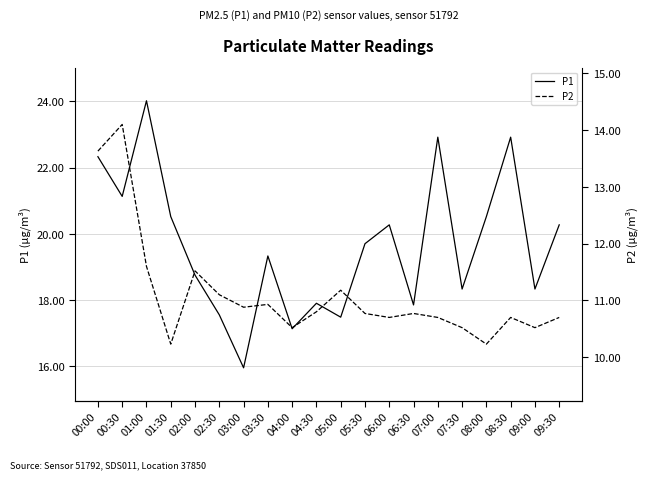

What is the difference between the second highest and minimum values in the P1 series?

7.0